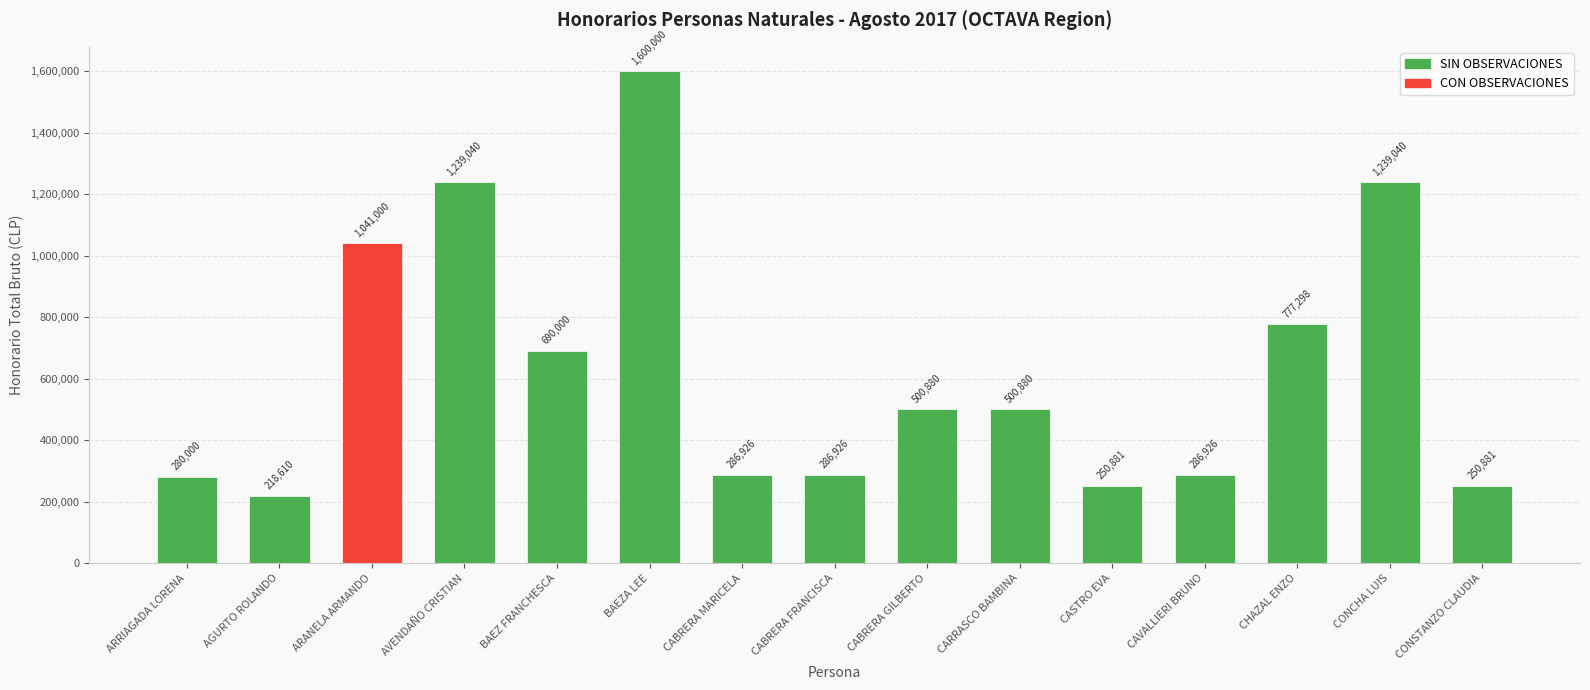

Which label corresponds to the smallest value in the chart?

AGURTO ROLANDO